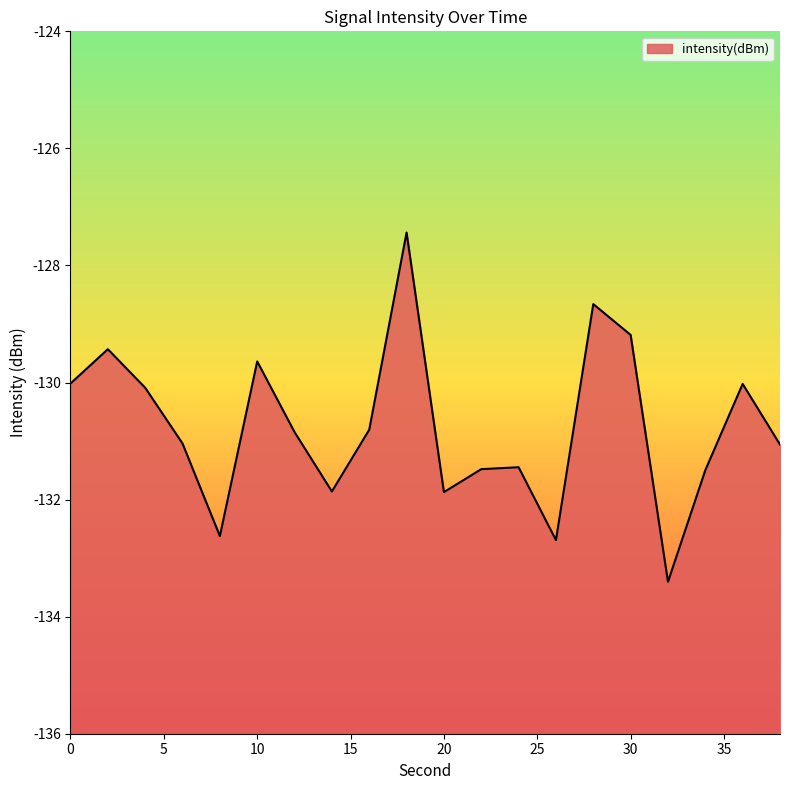

How many values exceed -130?

5